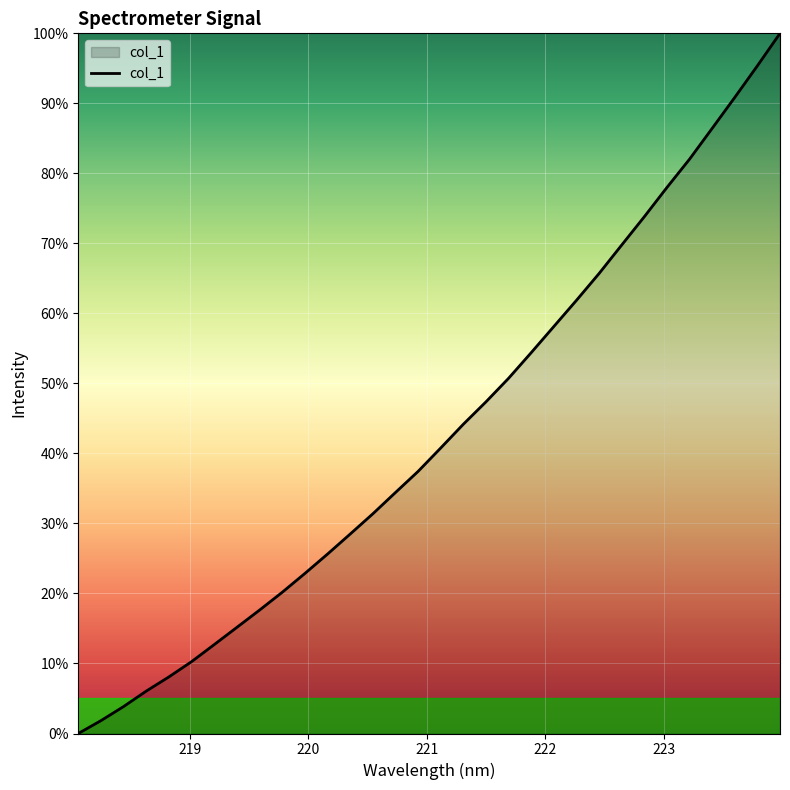

Does the chart have visible grid lines?

Yes